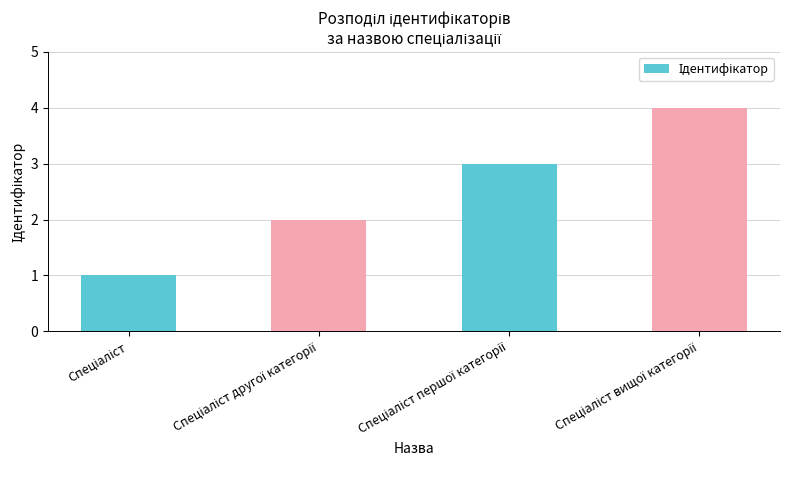

What is the sum of all values?

10